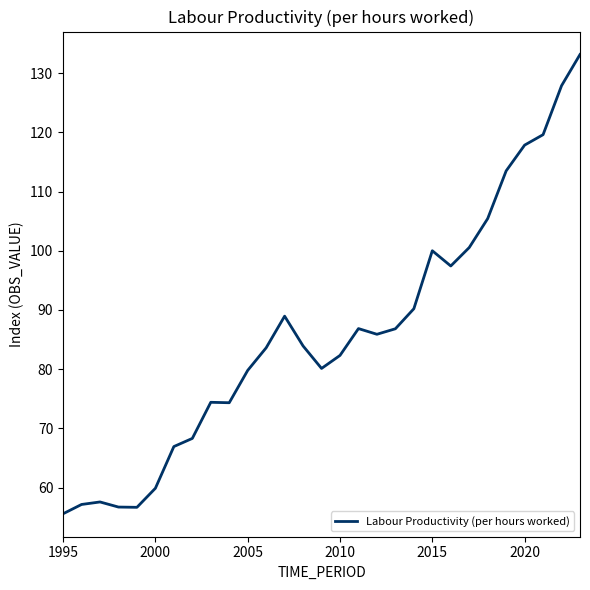

What is the minimum value shown in the chart?

55.6